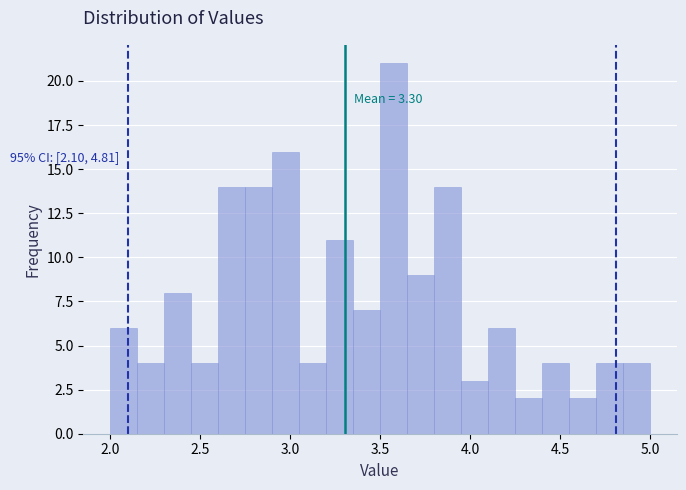

Around what value on the x-axis is the tallest bar? Give the approximate position of its centre, as read against the axis.

3.60